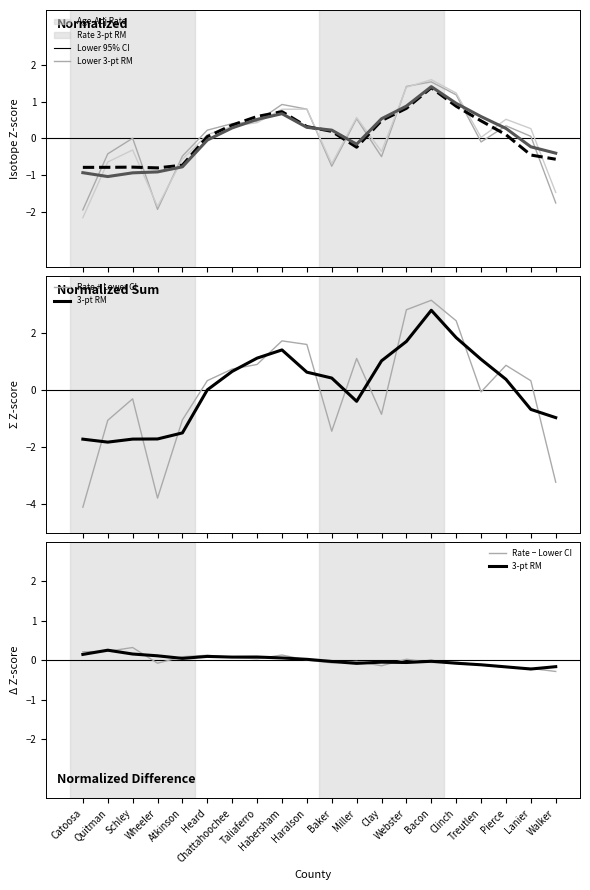

How many interior local valleys does the Lower 95% CI series have?

4